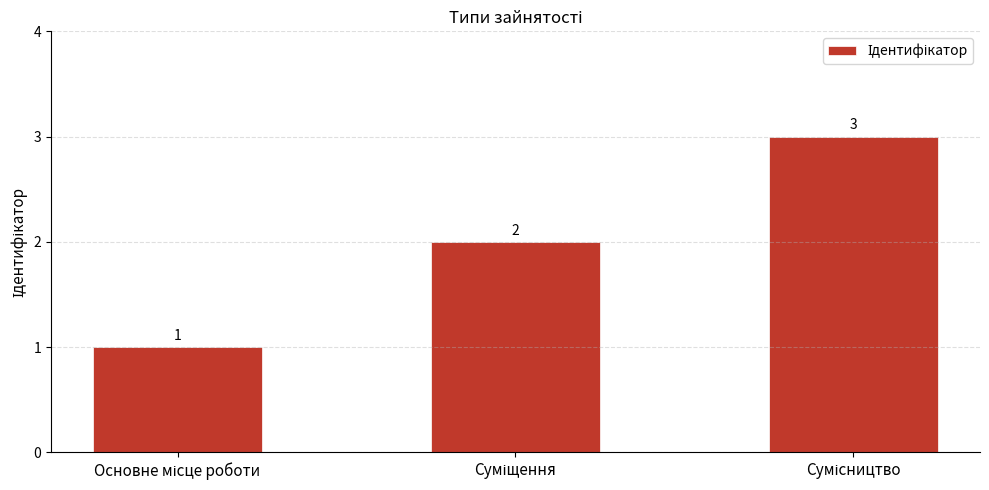

Does the chart contain stacked bars?

No